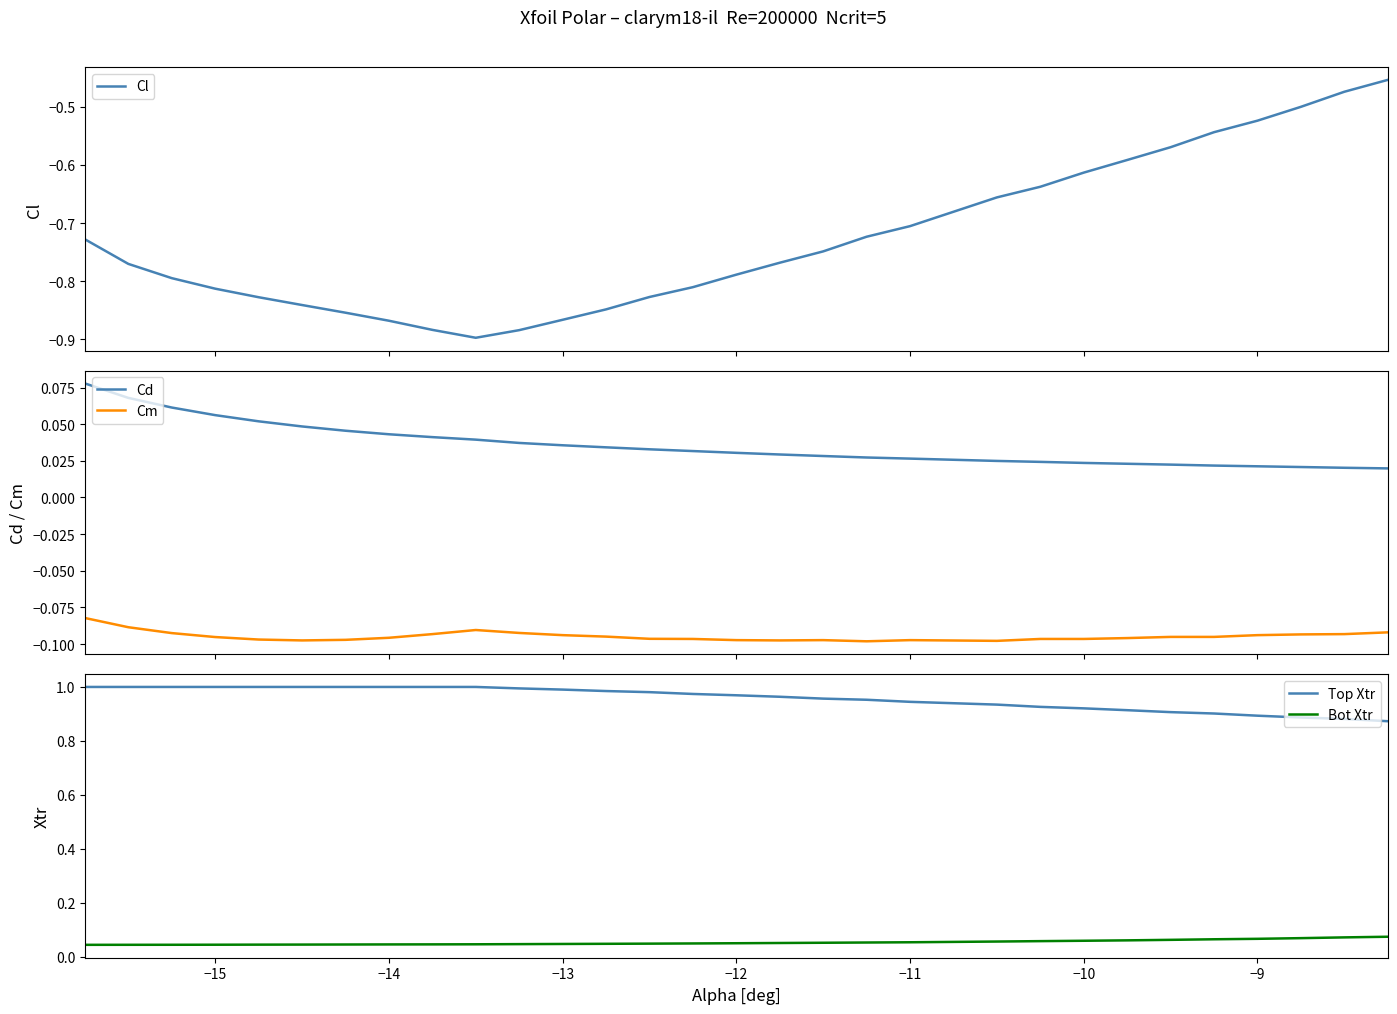

True or false: Cm and Cd cross at least once.

False